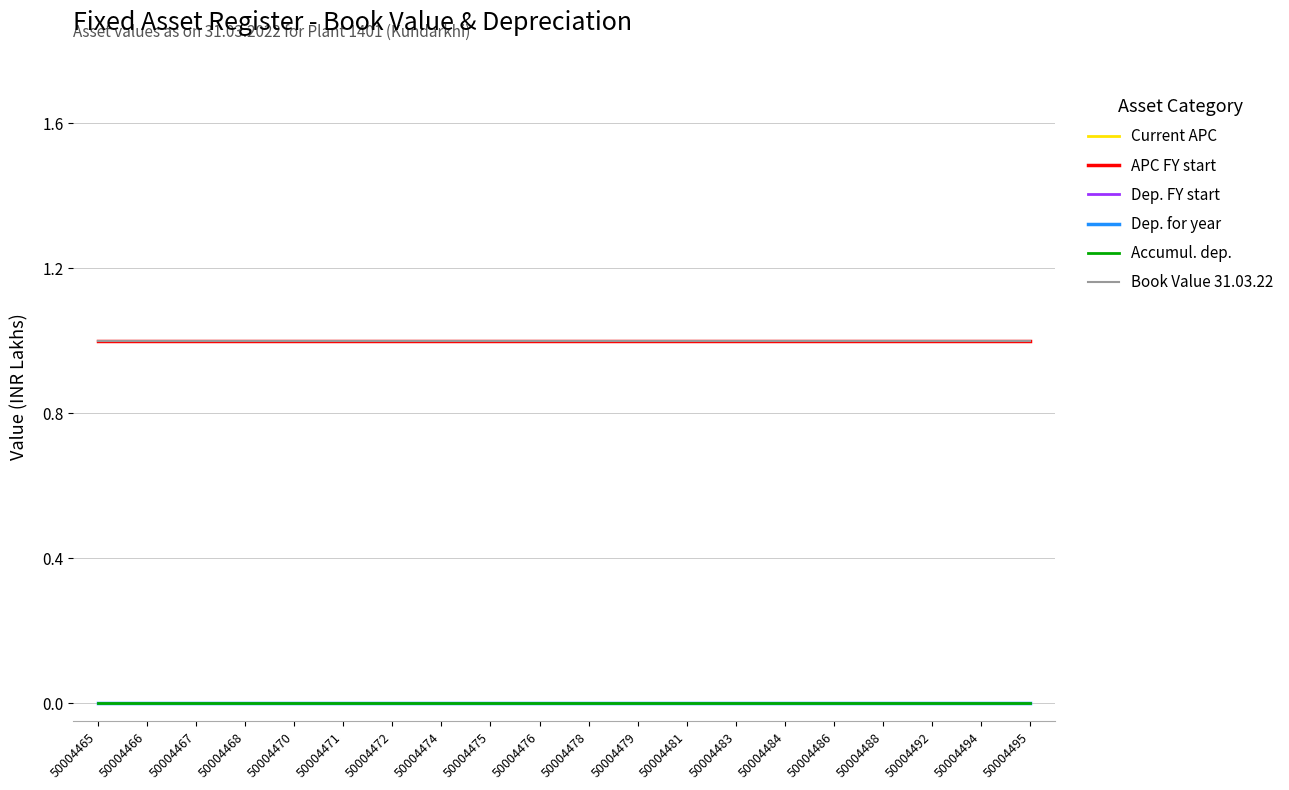

List the series in order of their peak value, highest first.

Current APC, APC FY start, Book Value 31.03.22, Dep. FY start, Dep. for year, Accumul. dep.